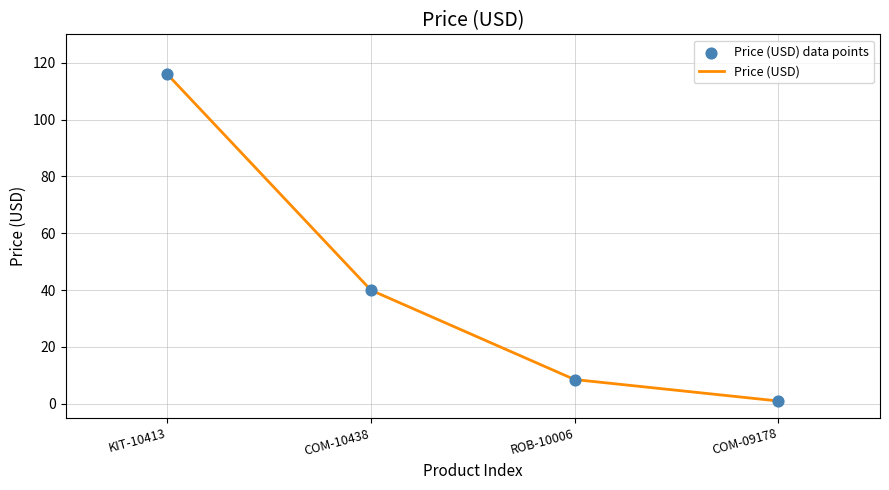

Between KIT-10413 and ROB-10006, which is larger?

KIT-10413